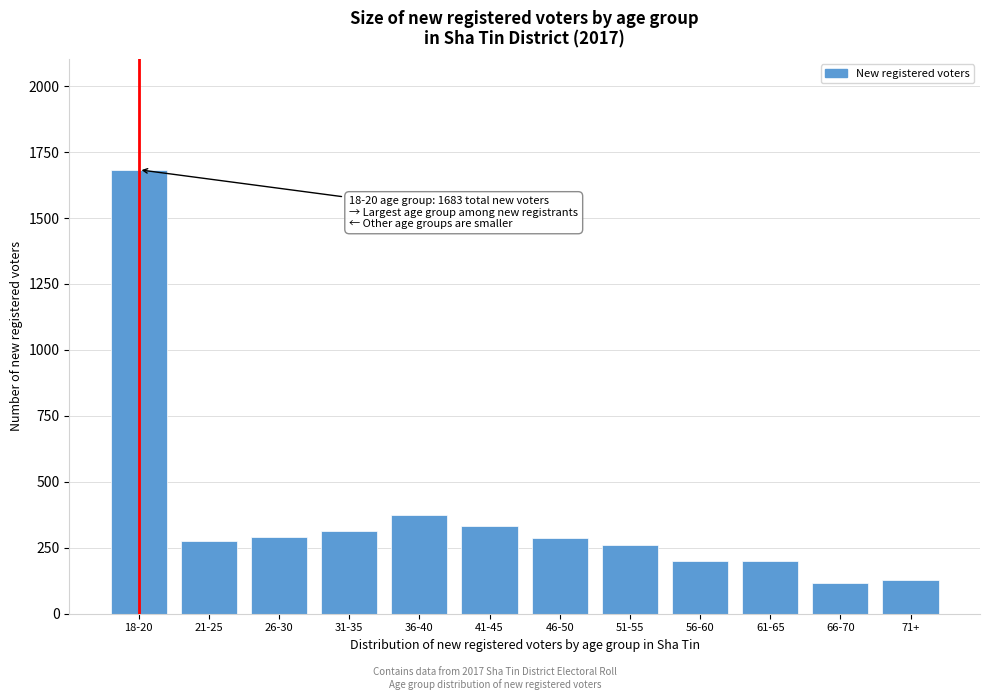

The chart shows a value of 120 at 56-60. True or false?

False